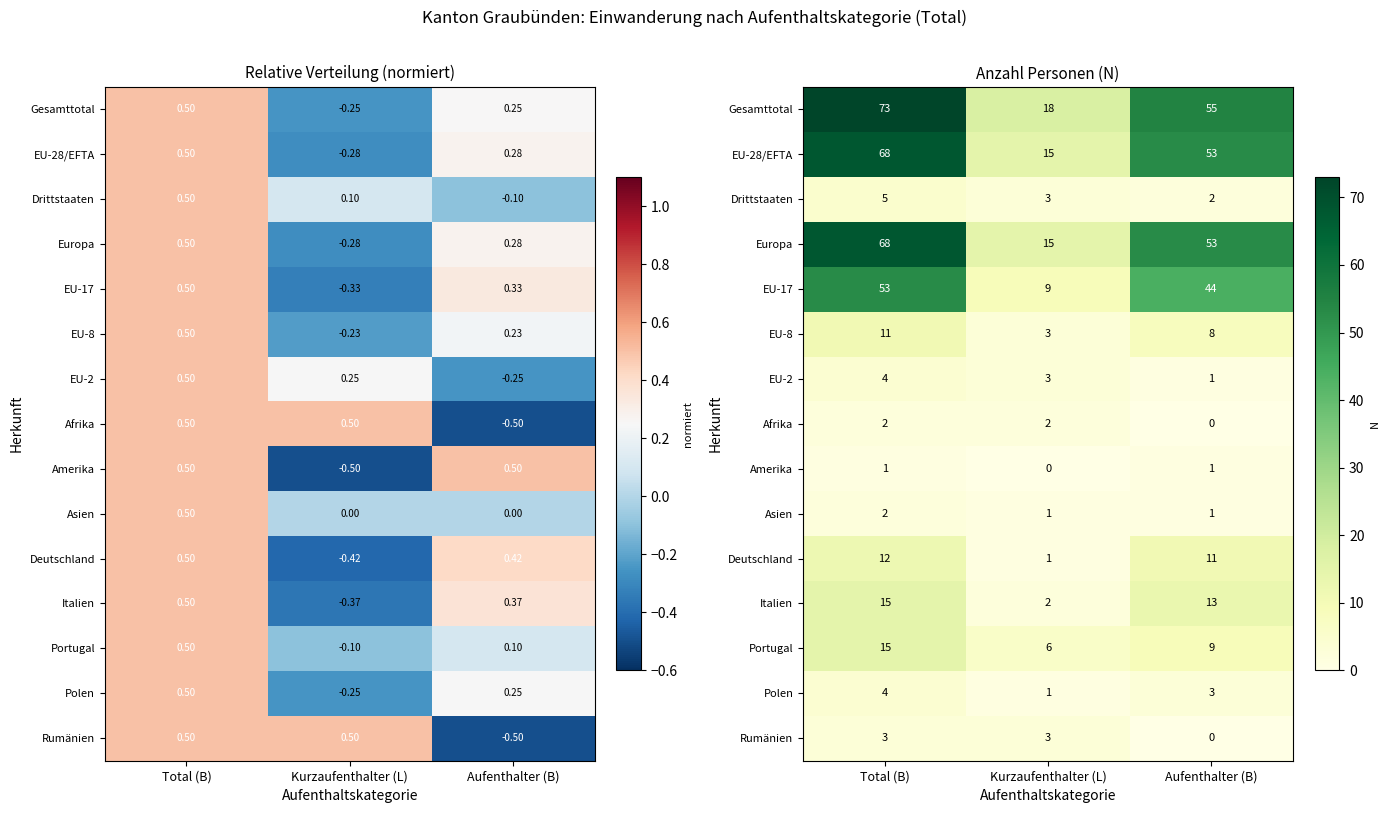

At which category does the chart reach its minimum across all series?

Aufenthalter (B)